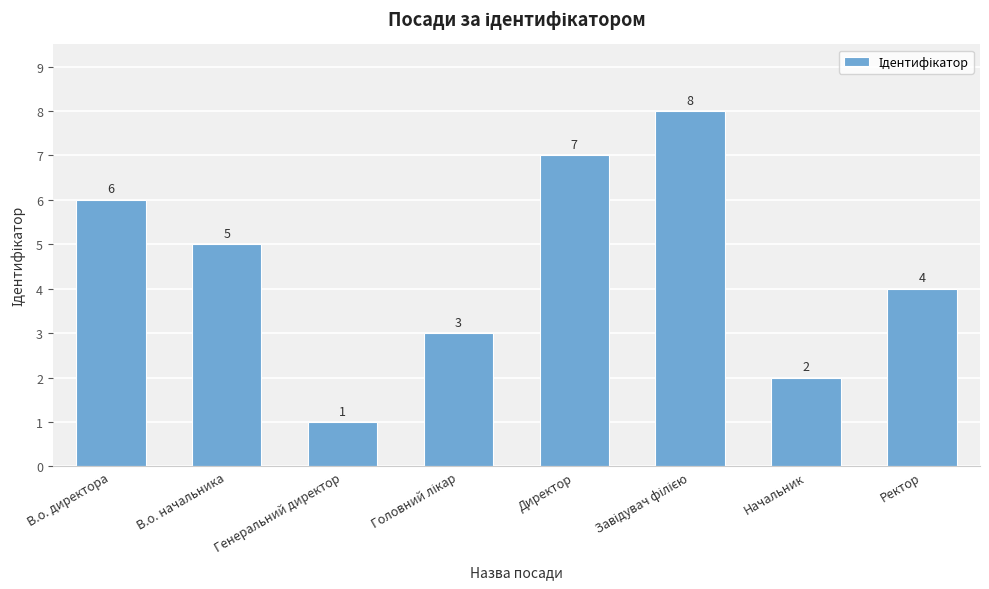

Reading right to left, extract all data points from this chart.

4	2	8	7	3	1	5	6